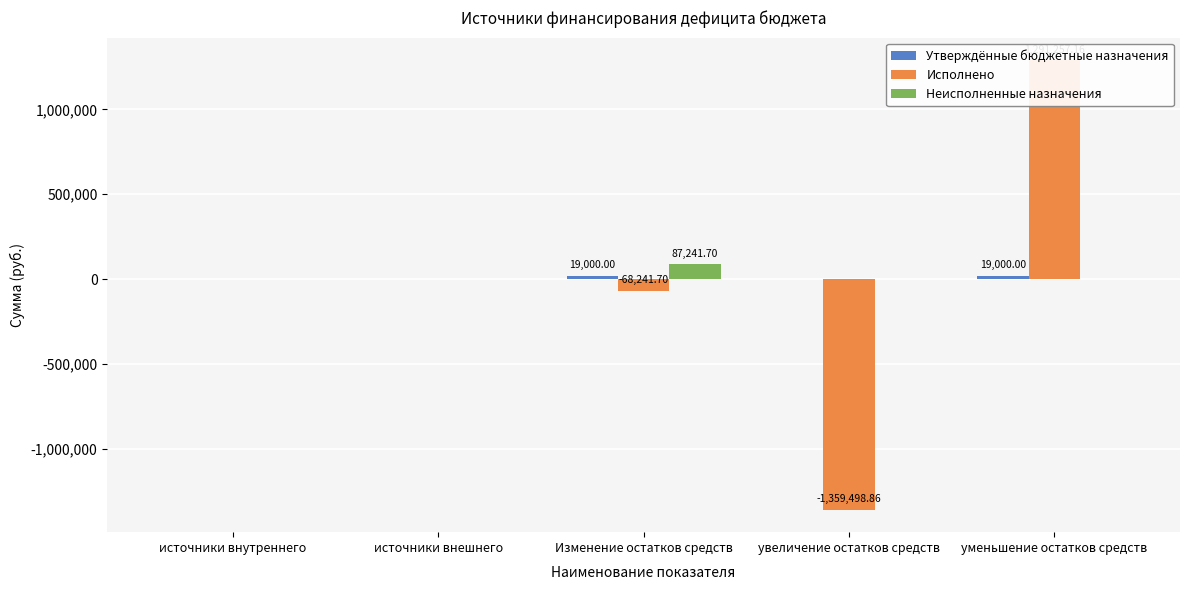

What is the sum of the Исполнено values at уменьшение остатков средств and источники внешнего?

1291257.2